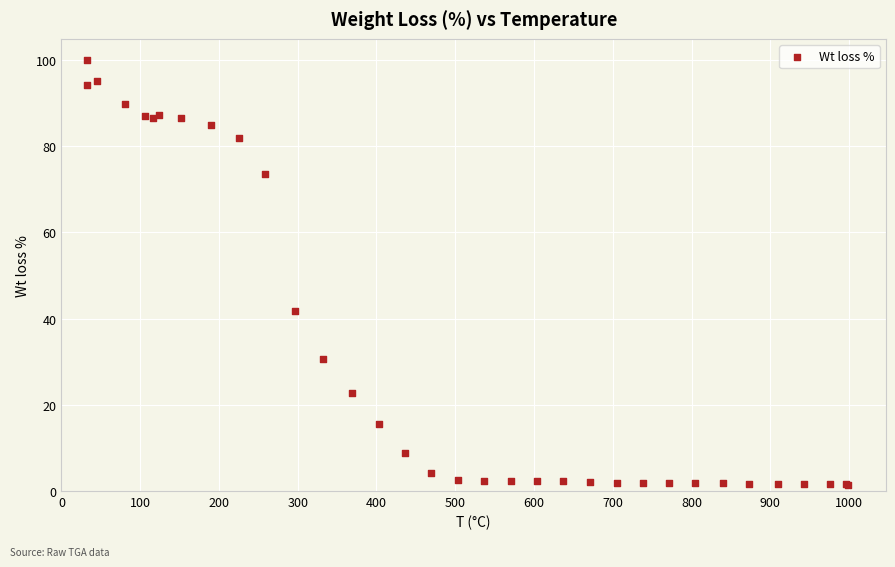

What Y value in the scatter plot is closest to 50?

41.8